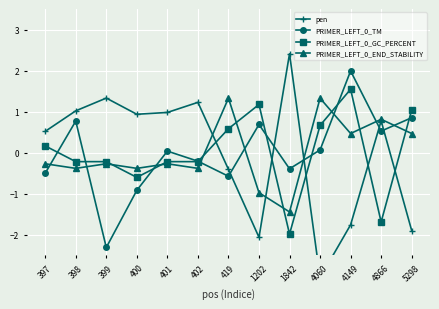

Which has a higher value, 402 or 399?

399